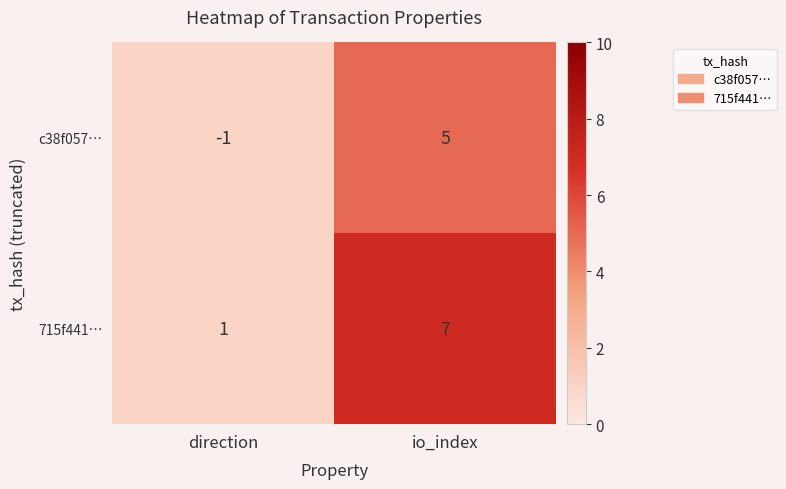

Rank the series at io_index from highest to lowest value.

715f441…, c38f057…